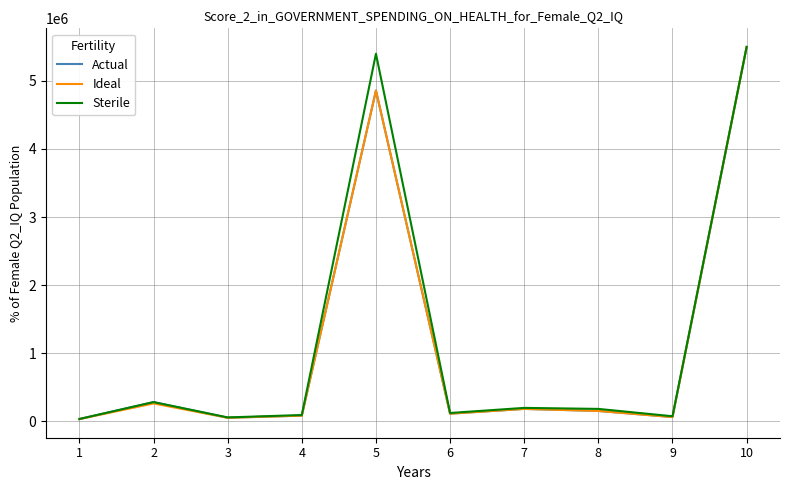

Is this an area chart (filled region under the line)?

No